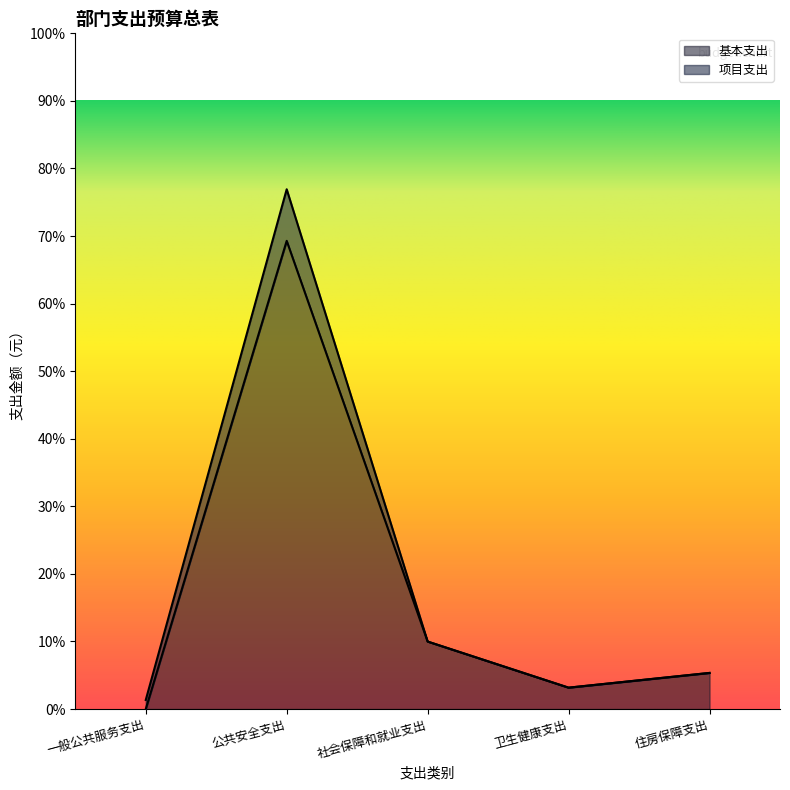

What is the label of the 4th point from the right?

公共安全支出